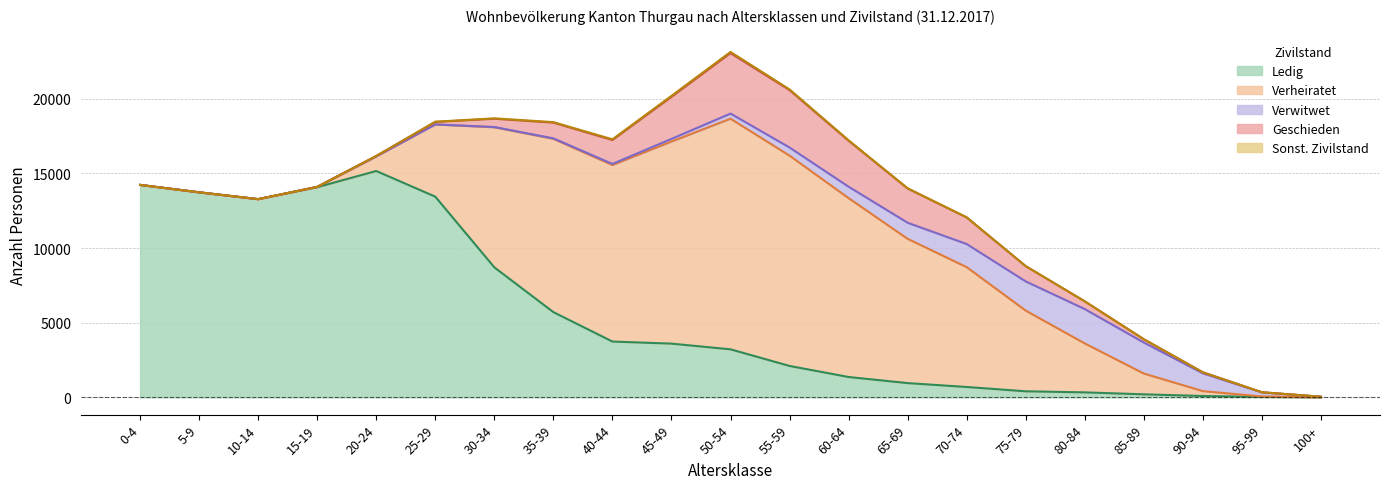

Does the chart display data point markers on the line(s)?

No